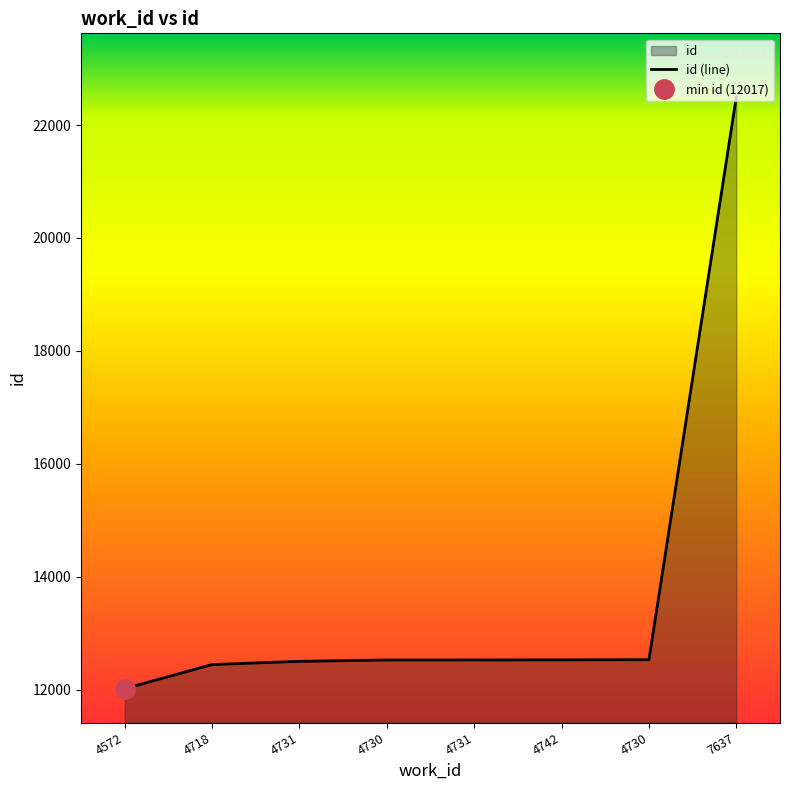

Which category has the lowest value across all series?

4572